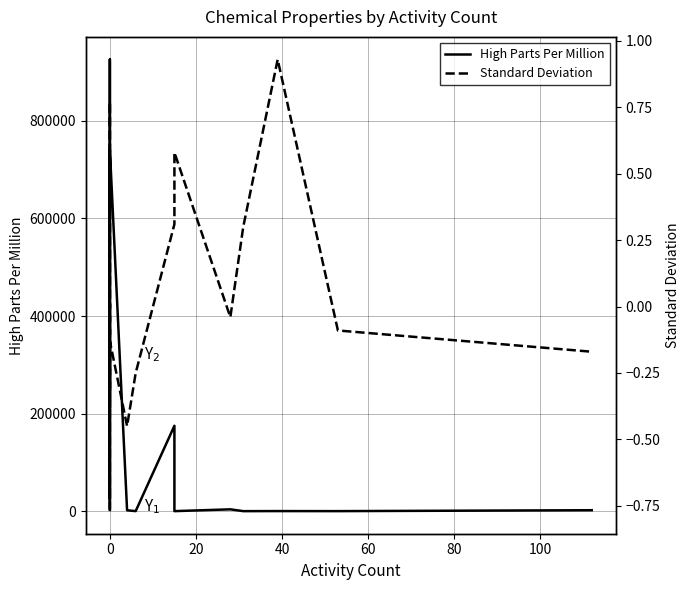

True or false: Standard Deviation and High Parts Per Million cross at least once.

False